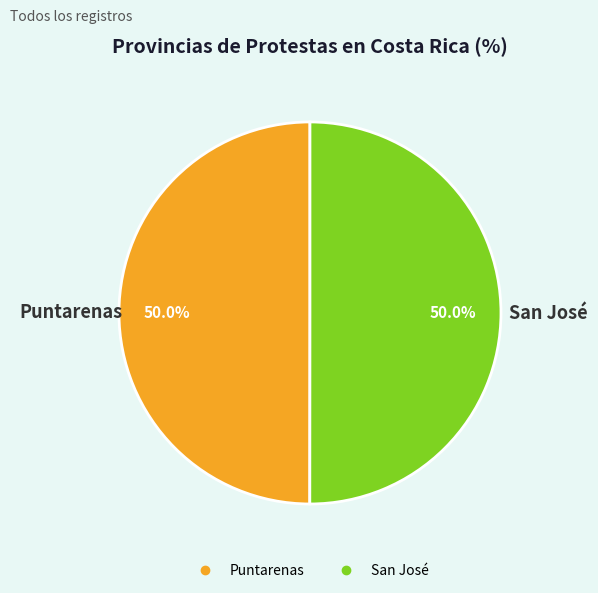

To the nearest percent, what percentage of the pie is San José?

50%